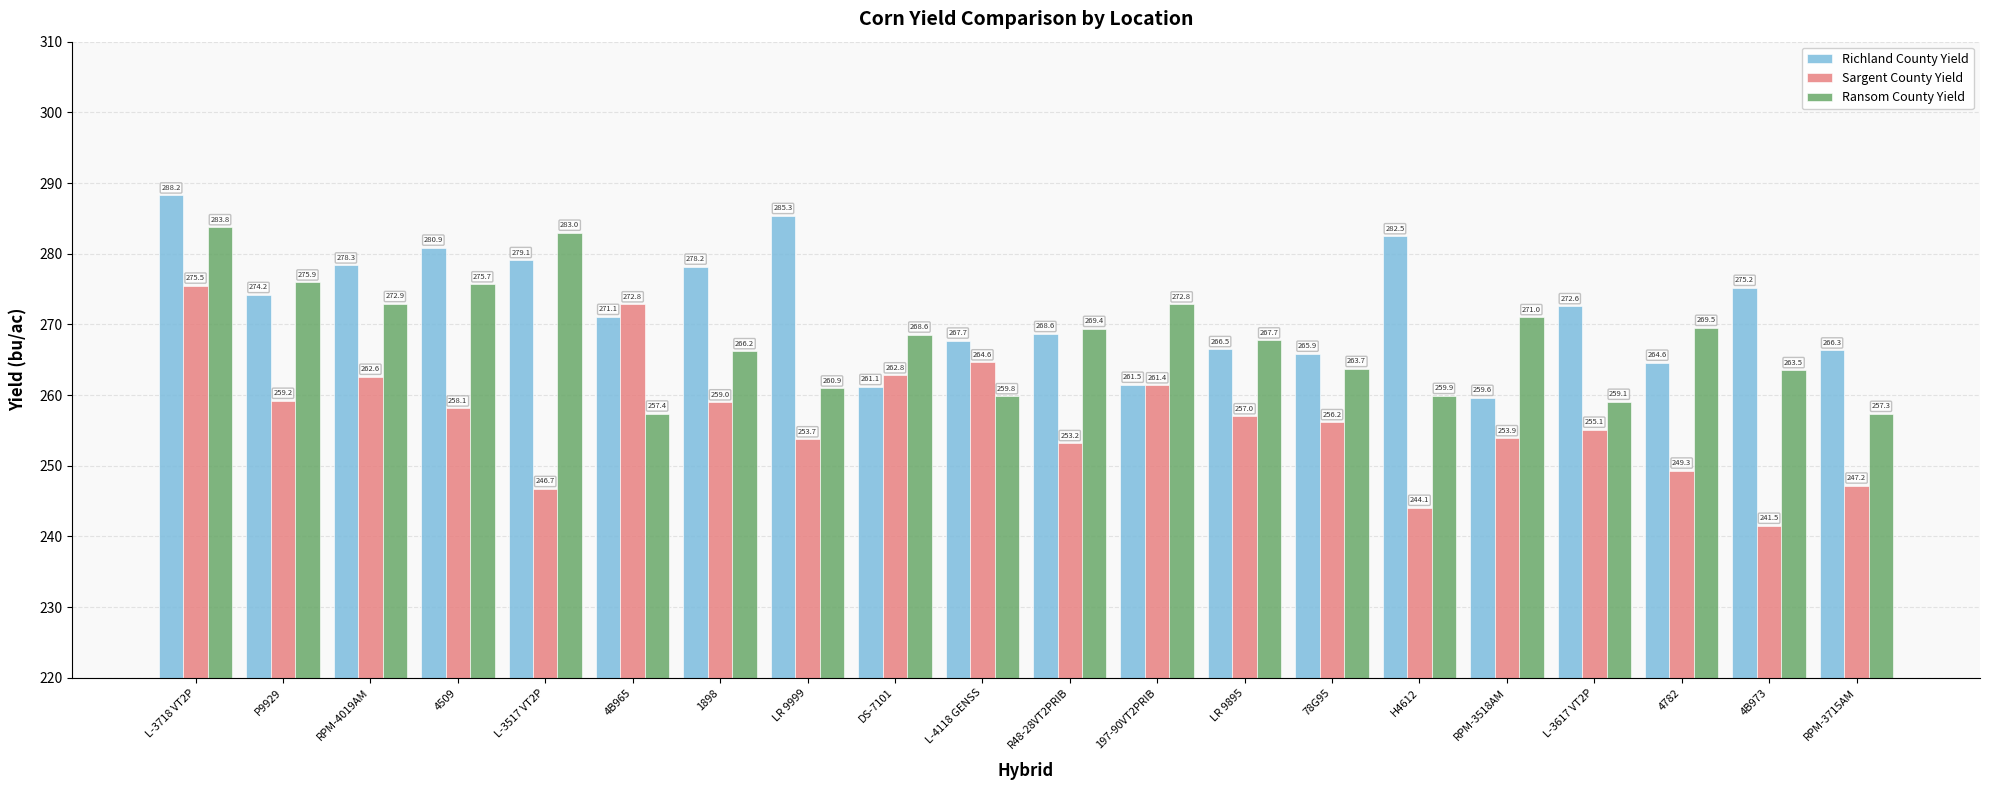

Is the value of Richland County Yield at L-3517 VT2P greater than the value of Sargent County Yield at L-3617 VT2P?

Yes